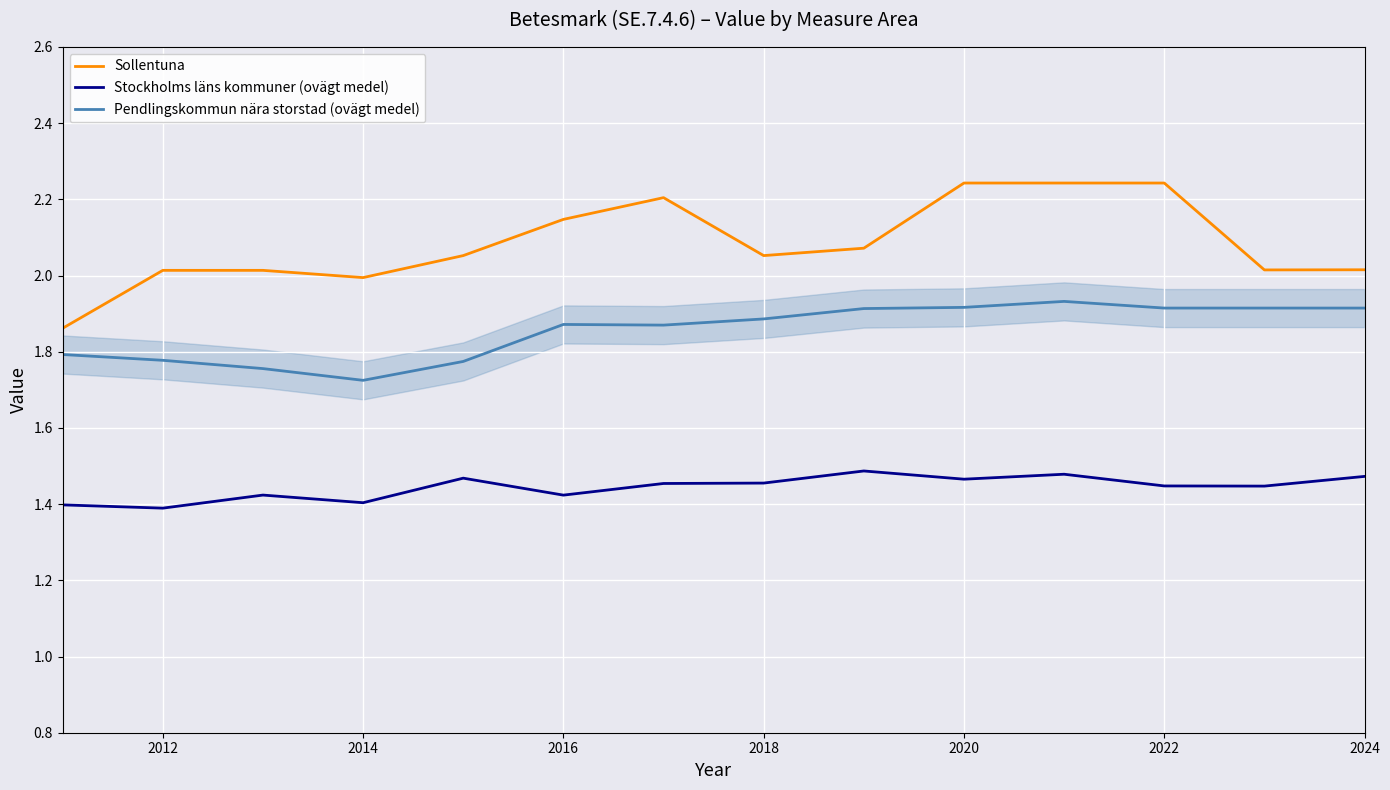

Rank the series by their maximum value, from highest to lowest.

Sollentuna, Pendlingskommun nära storstad (ovägt medel), Stockholms läns kommuner (ovägt medel)